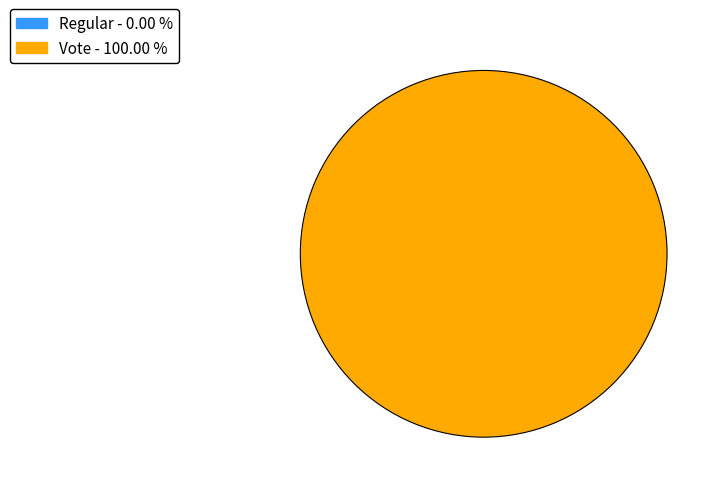

Between Regular and Vote, which is larger?

Vote